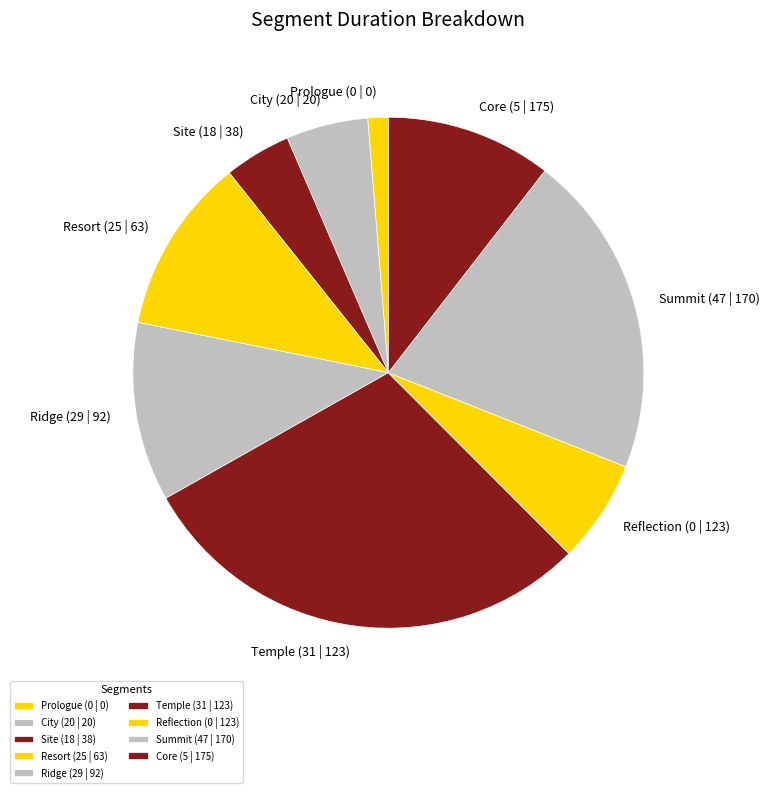

Do Prologue (0 | 0) and City (20 | 20) together represent more than half of the pie?

No